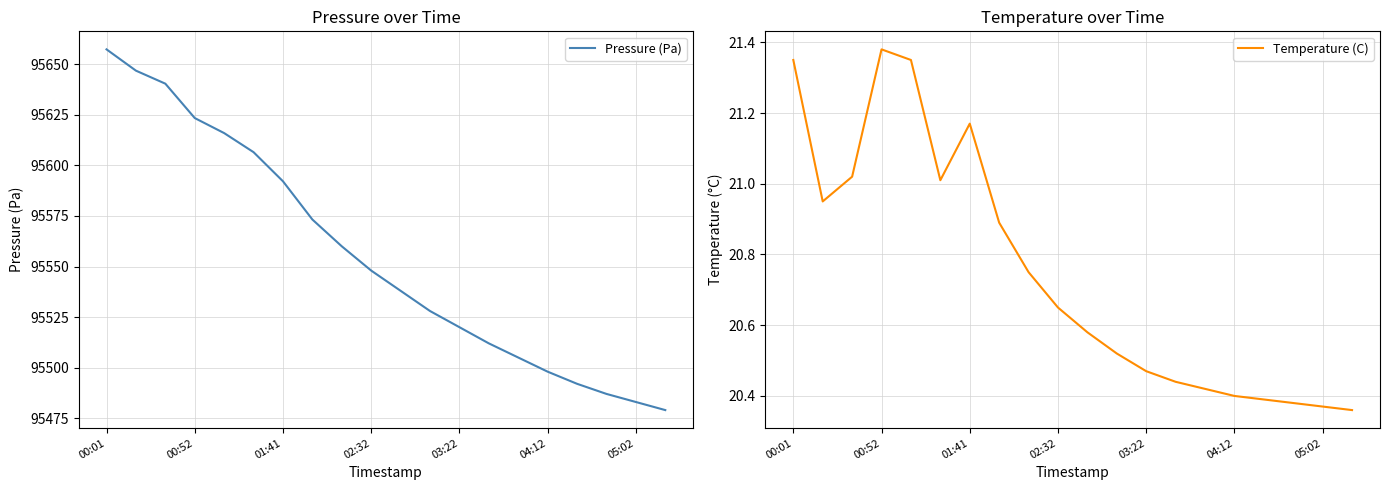

At which category is the sum across all series the highest?

00:01